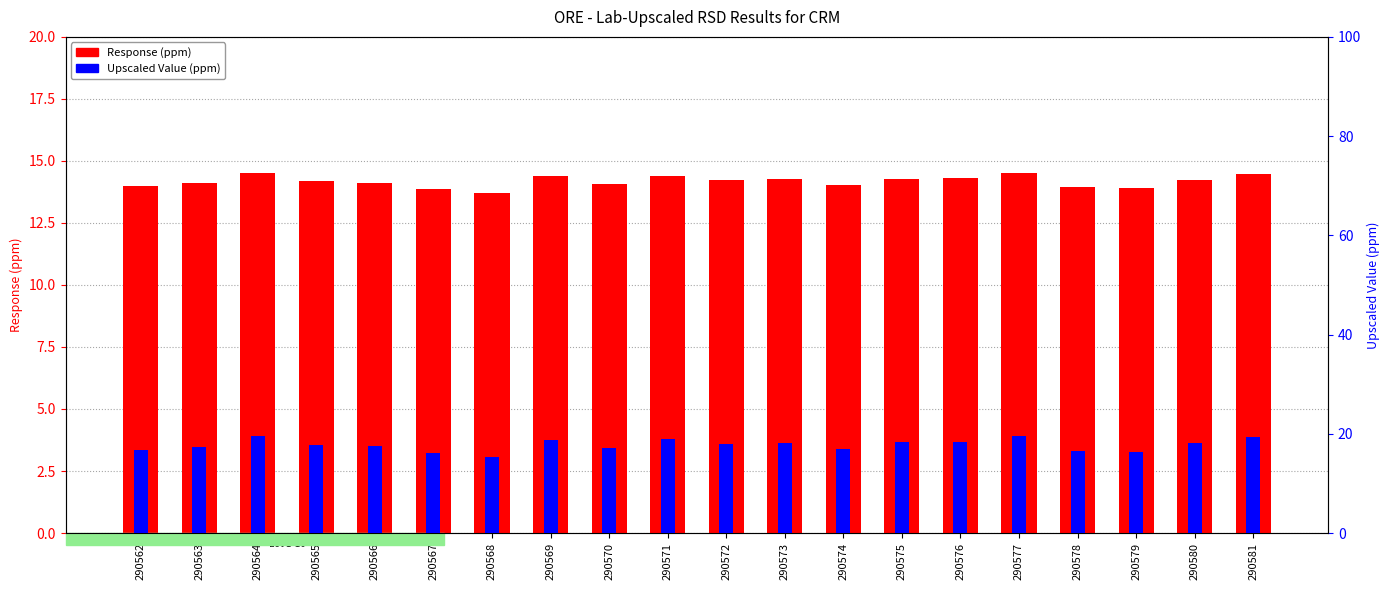

What is the smallest value displayed?

13.7